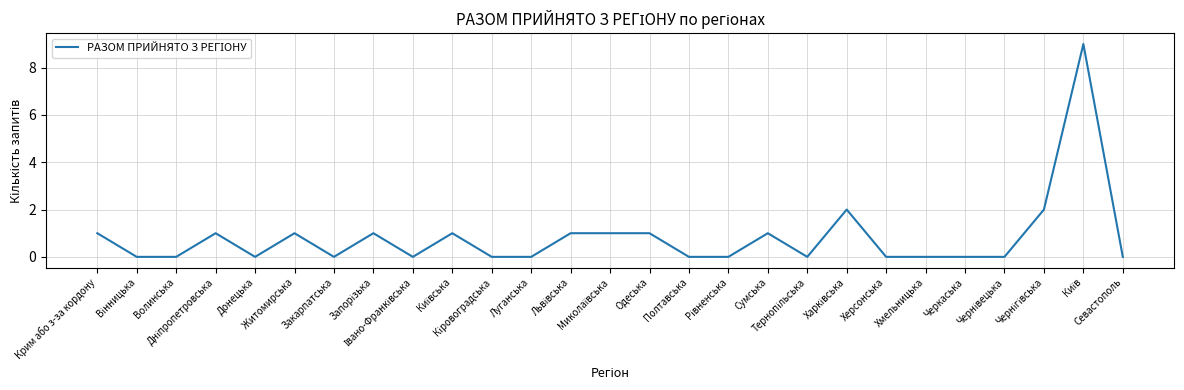

What is the maximum value shown in the chart?

9